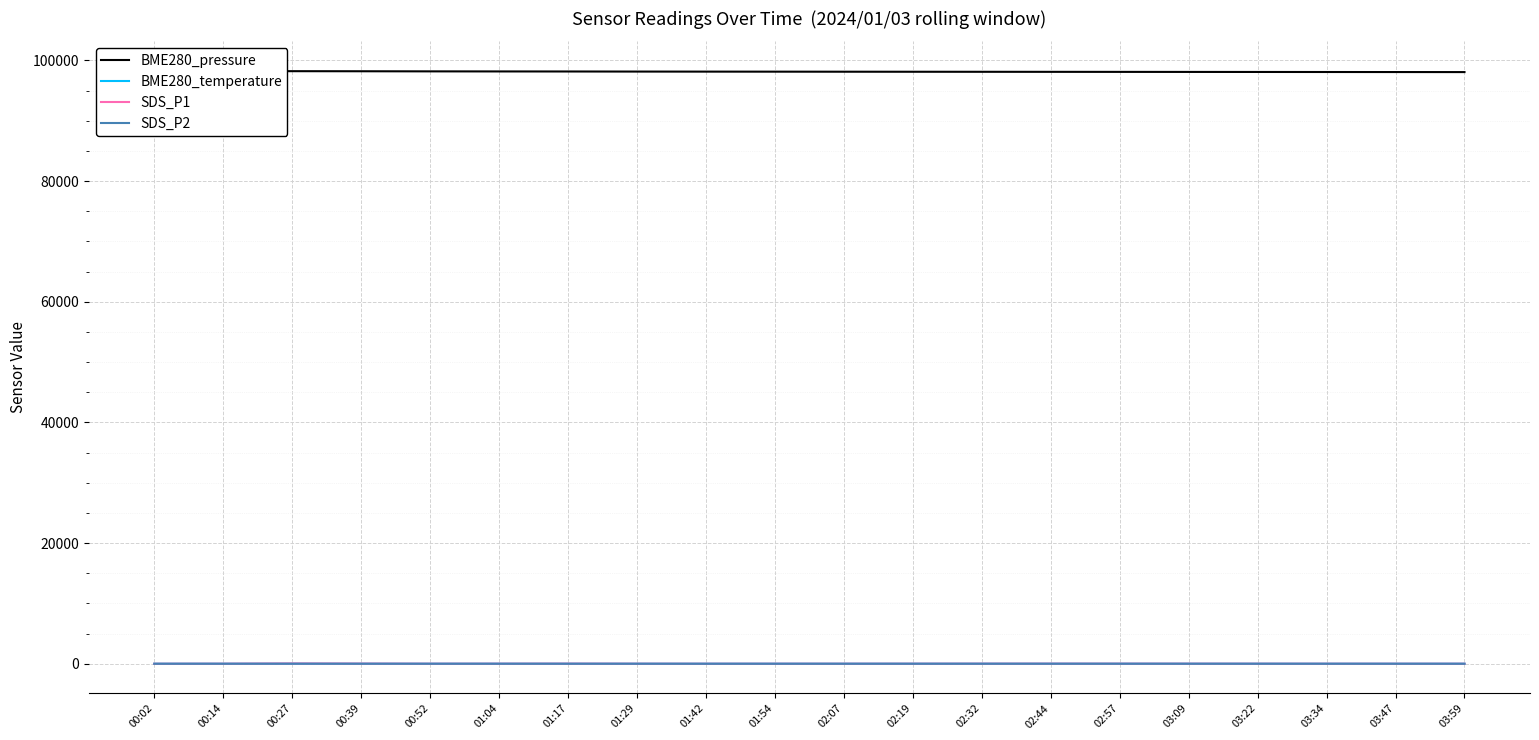

What is the total value across all series at 00:52?

98219.3